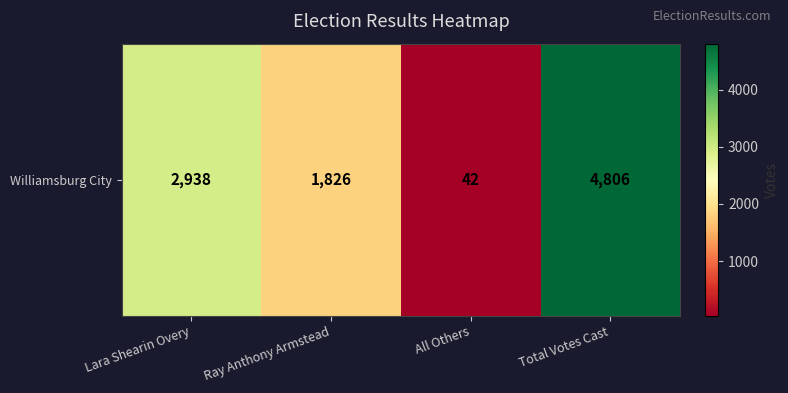

How many distinct data groups are displayed?

1